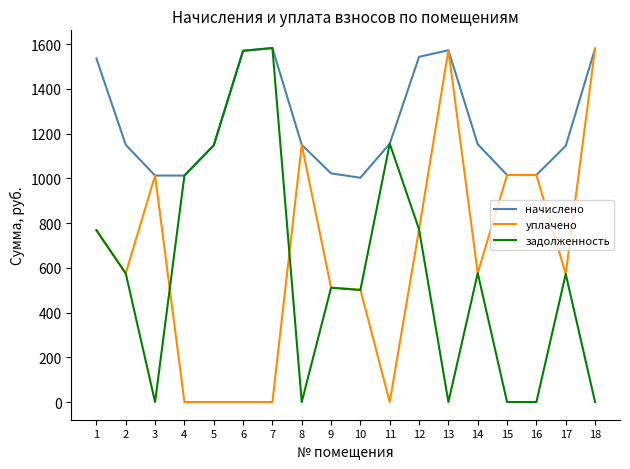

What is the spread (max minus min) of values at 16?

1015.2